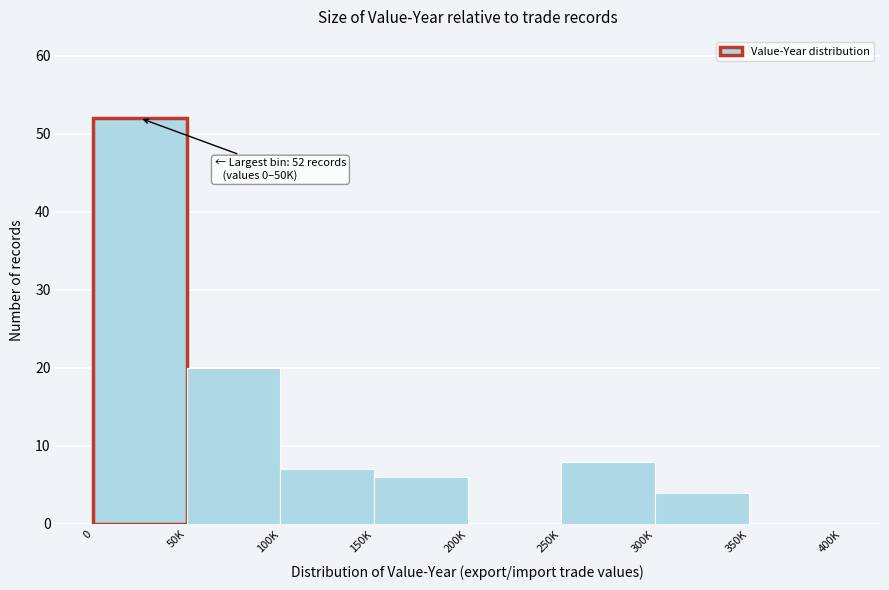

Reading left to right, list all the values displayed in this chart.

0=52	50K=20	100K=7	150K=6	200K=0	250K=8	300K=4	350K=0